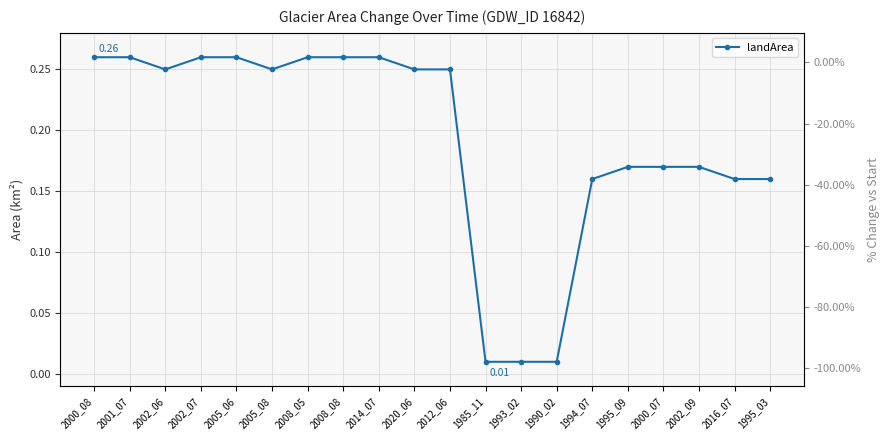

Rank the series by their average value, from highest to lowest.

landArea, % change